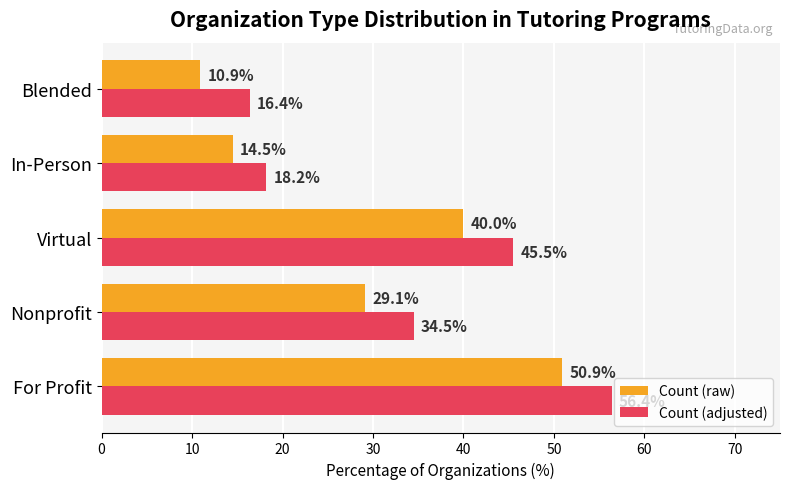

What is the difference between the second highest and second lowest values in the Count (raw) series?

25.5